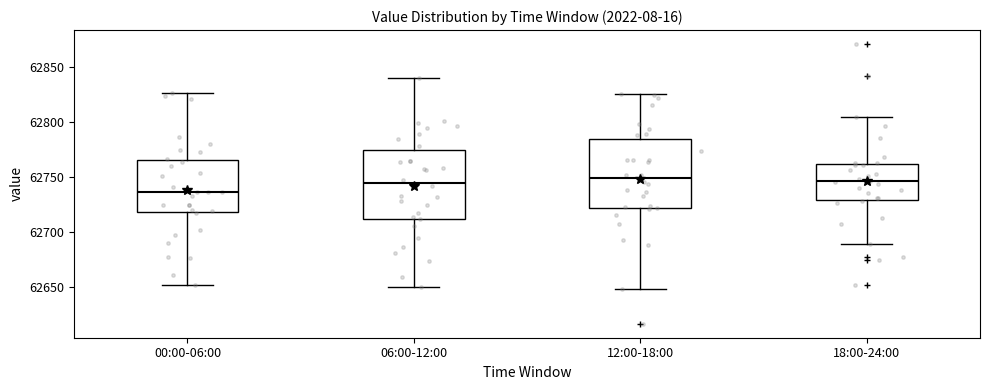

Which box has the lowest median line?

00:00-06:00